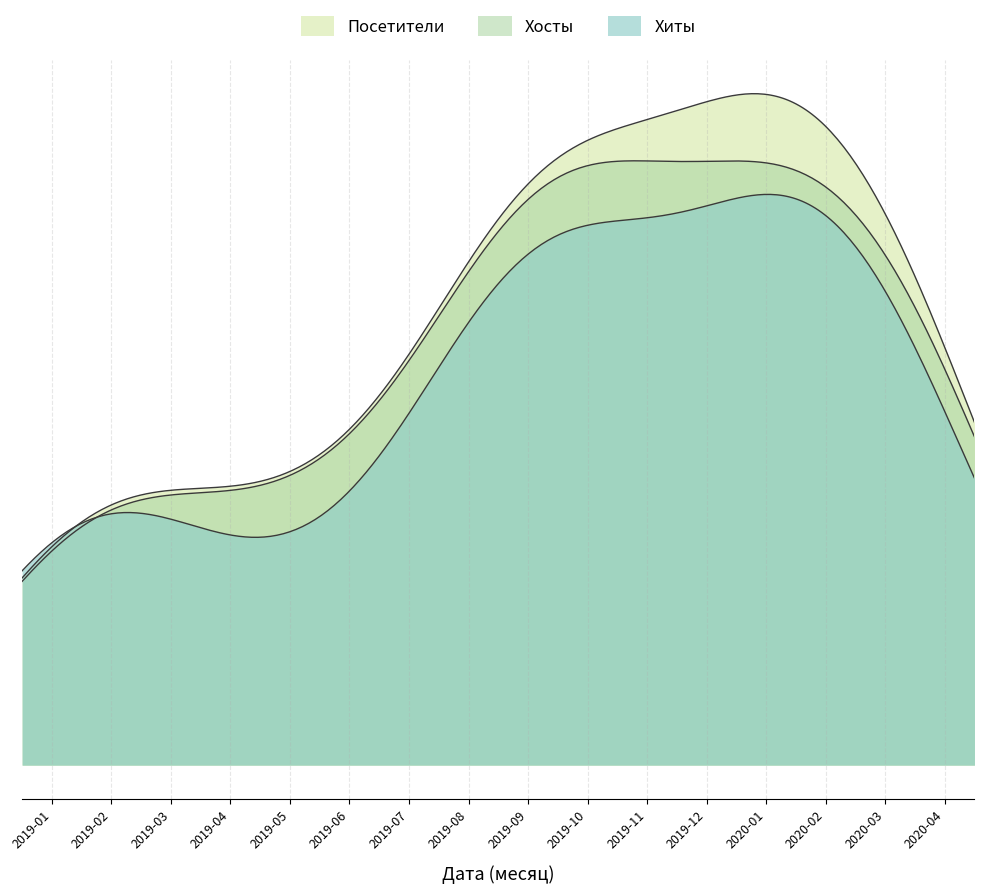

True or false: Хиты and Посетители cross at least once.

False